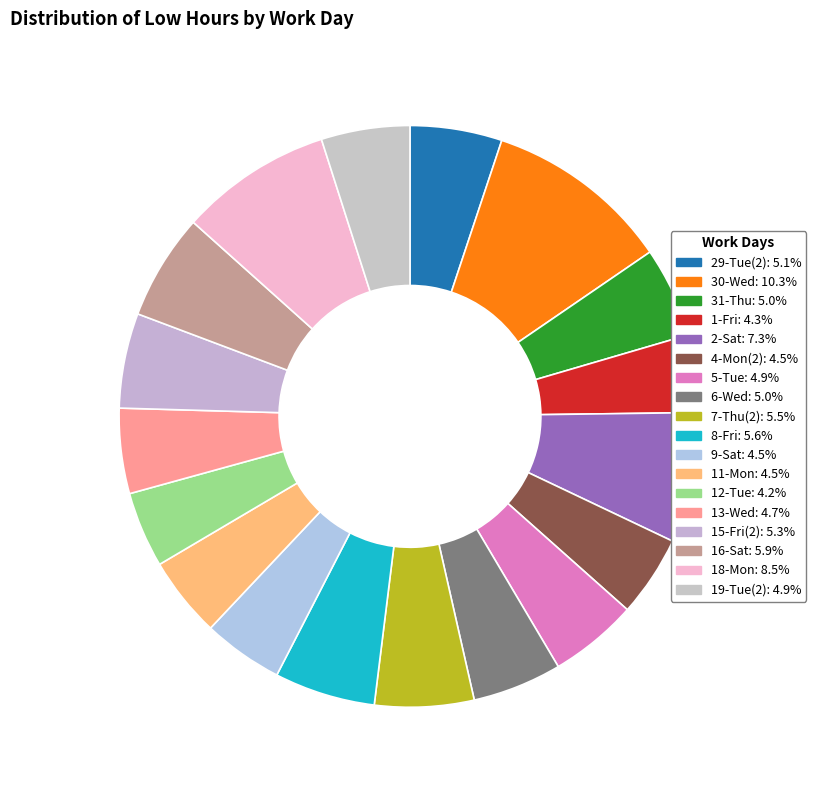

How many segments does this pie chart have?

18